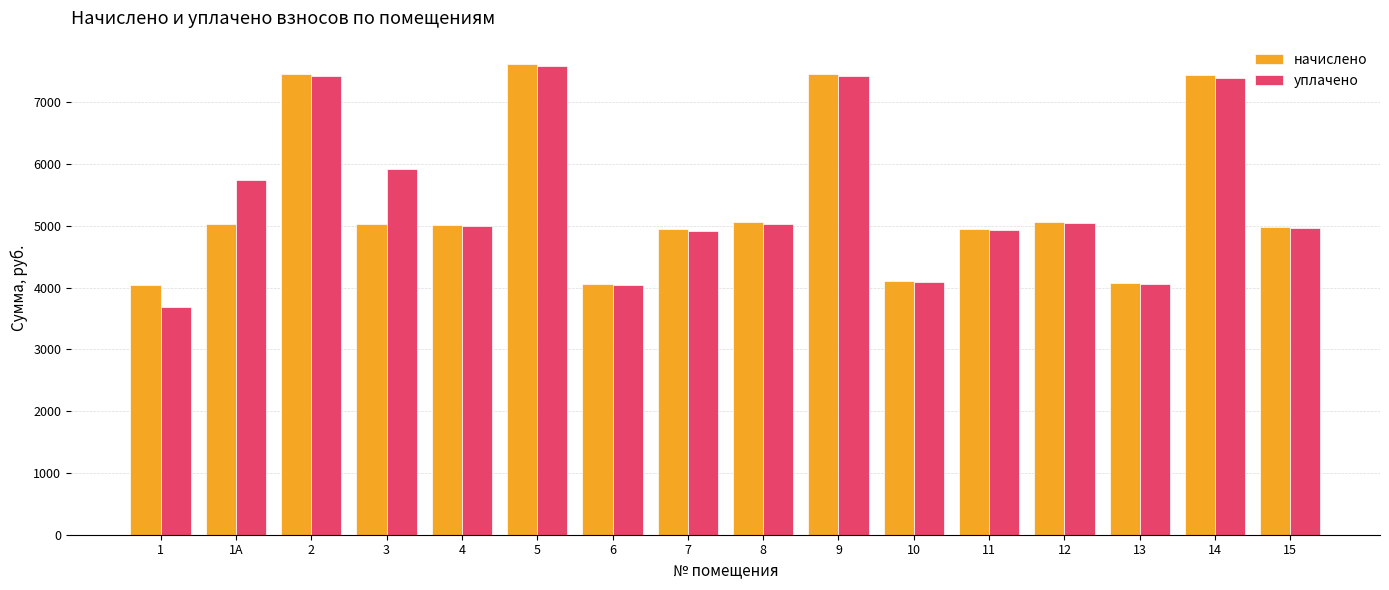

What are all the series names shown in the legend?

начислено, уплачено